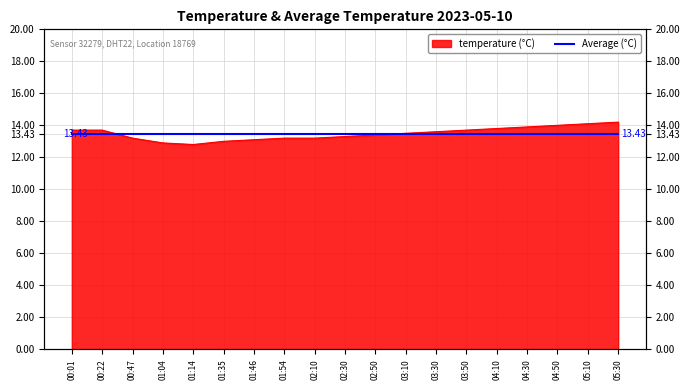

Reading right to left, list all the values displayed in this chart.

14.2	14.1	14.0	13.9	13.8	13.7	13.6	13.5	13.4	13.3	13.2	13.2	13.1	13.0	12.8	12.9	13.2	13.7	13.7